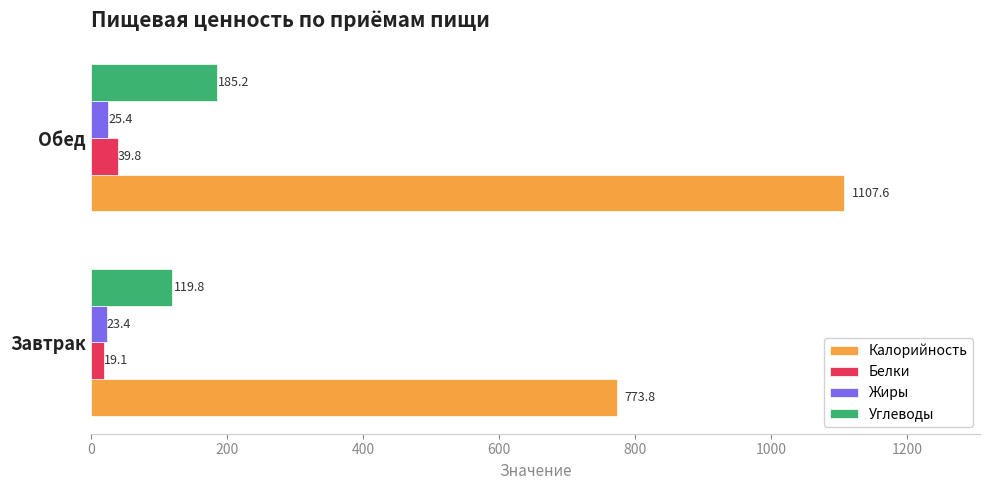

At which category is the sum across all series the highest?

Обед